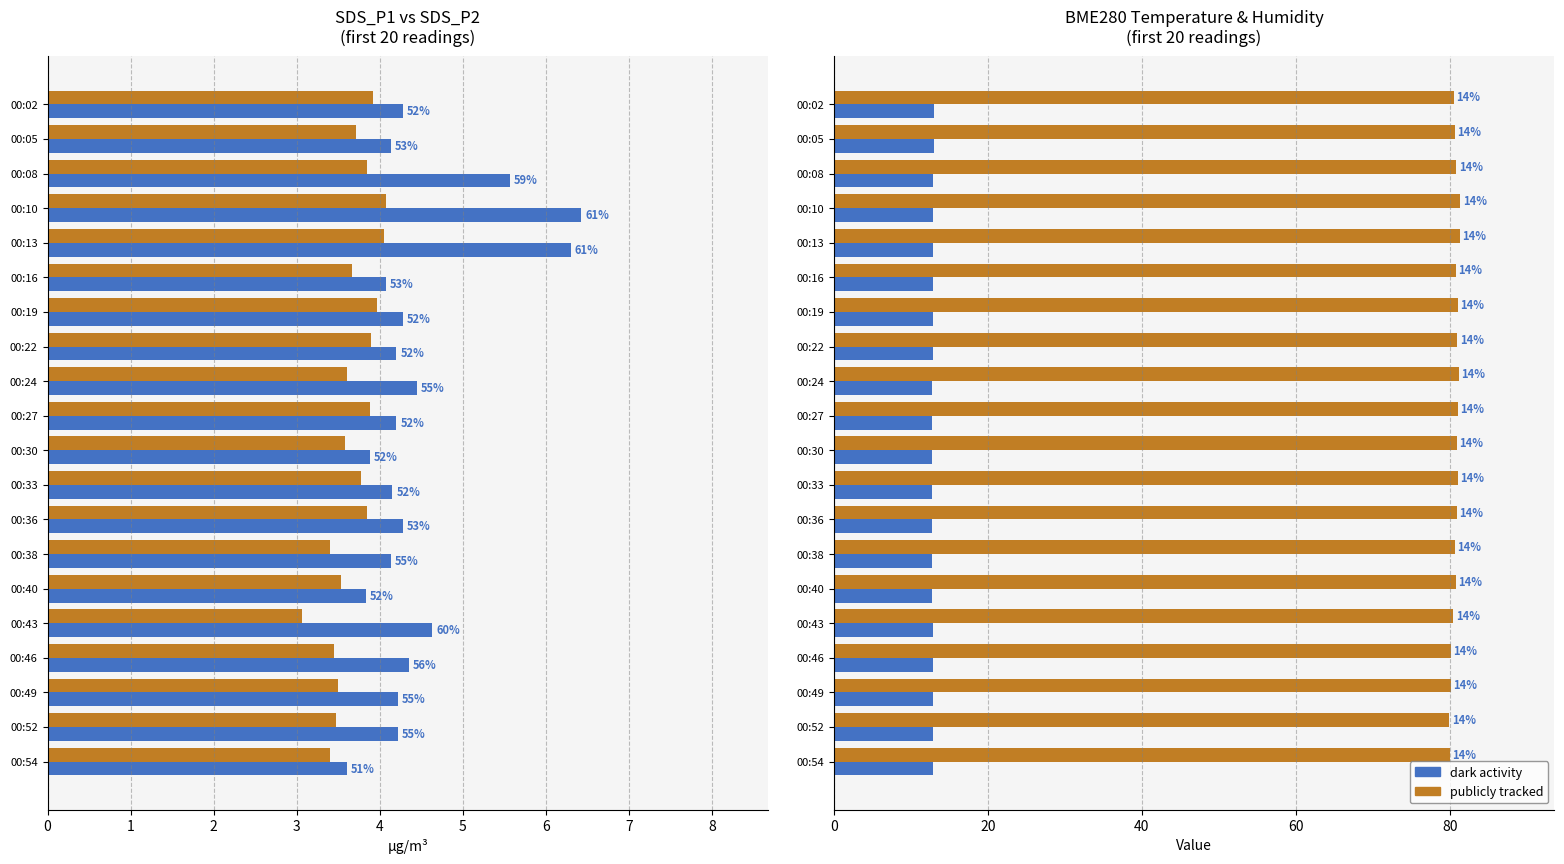

Is it true that Humidity (%) equals 80.9 at 00:08?

True